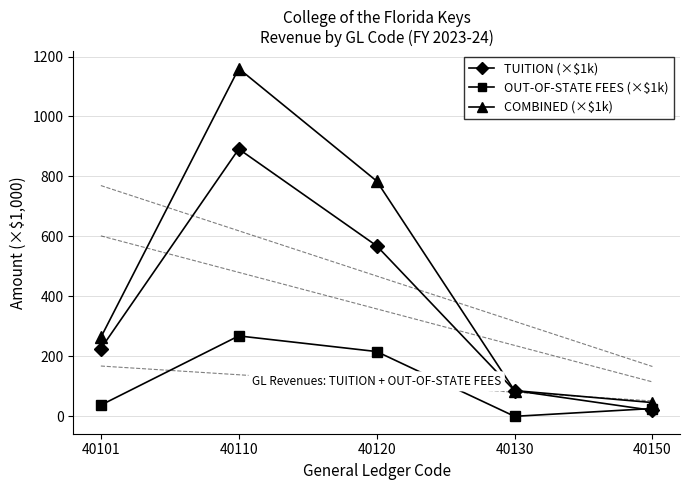

How many data points in OUT-OF-STATE FEES (×$1k) are above 37?

3